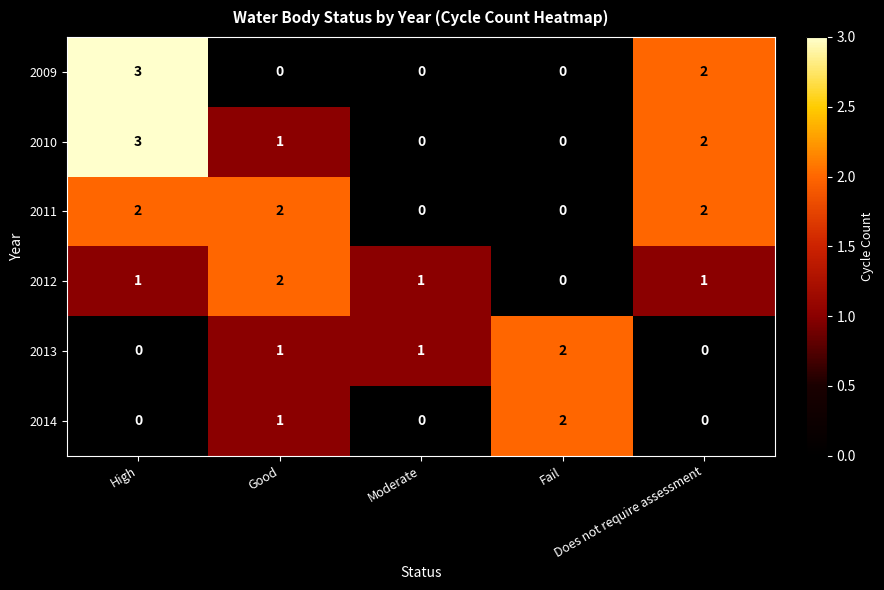

What is the sum of all 2013 values?

4